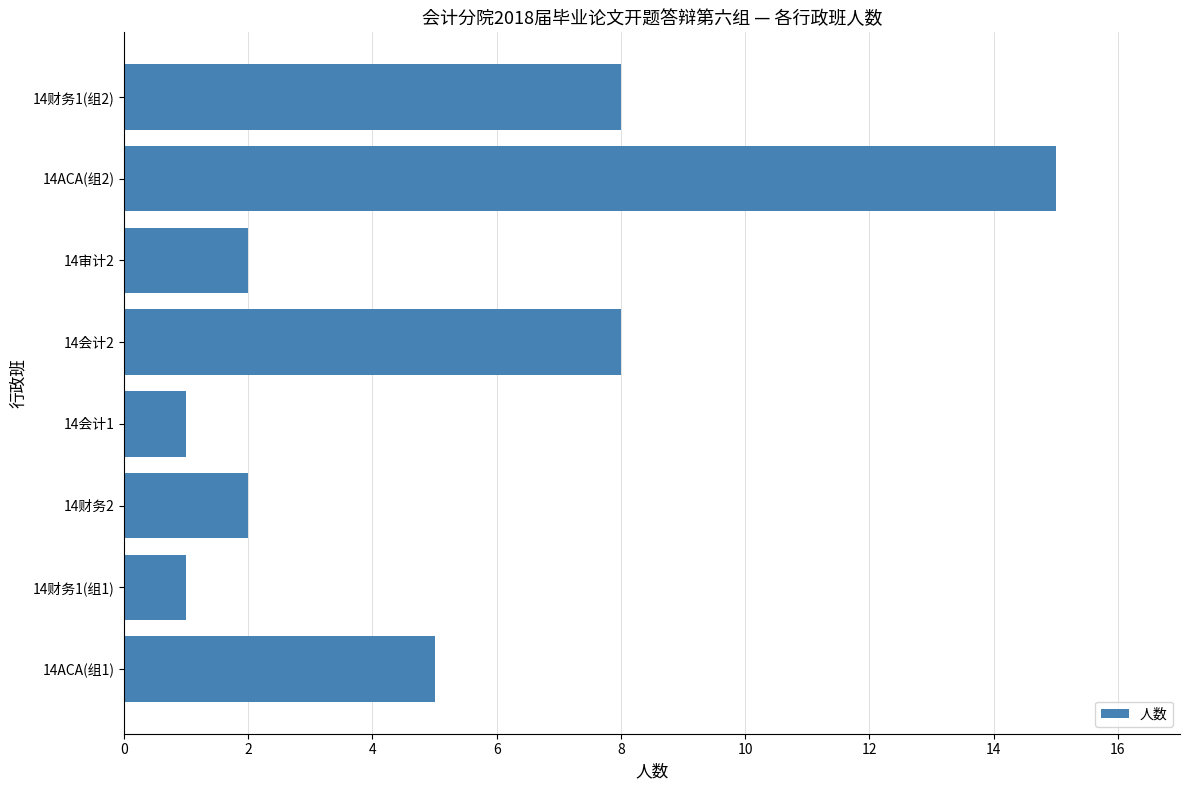

Reading top to bottom, list all the values displayed in this chart.

8	15	2	8	1	2	1	5